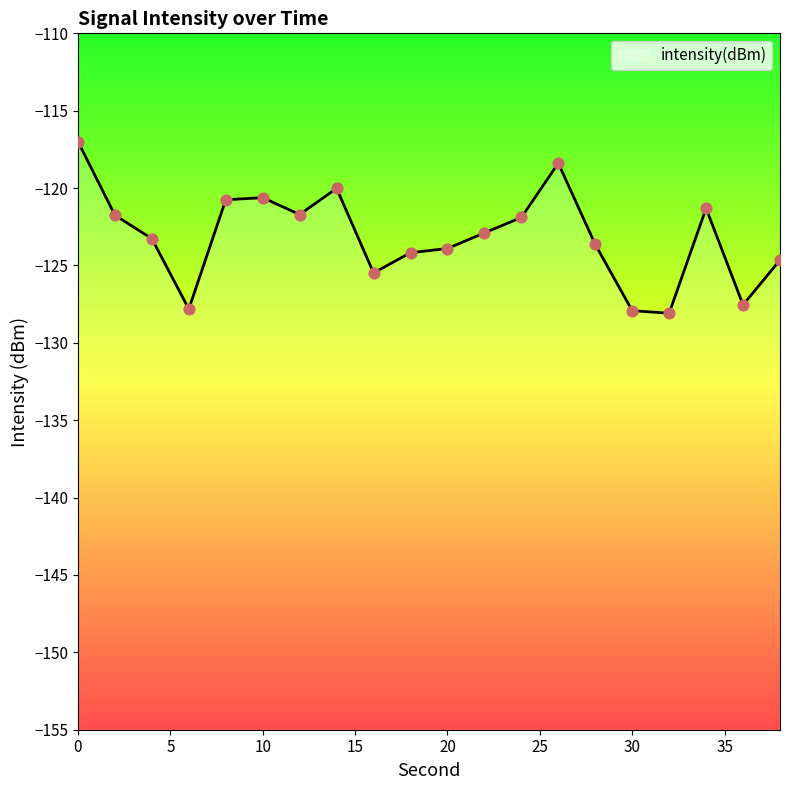

What is the change in value from 8 to 18?

-3.4